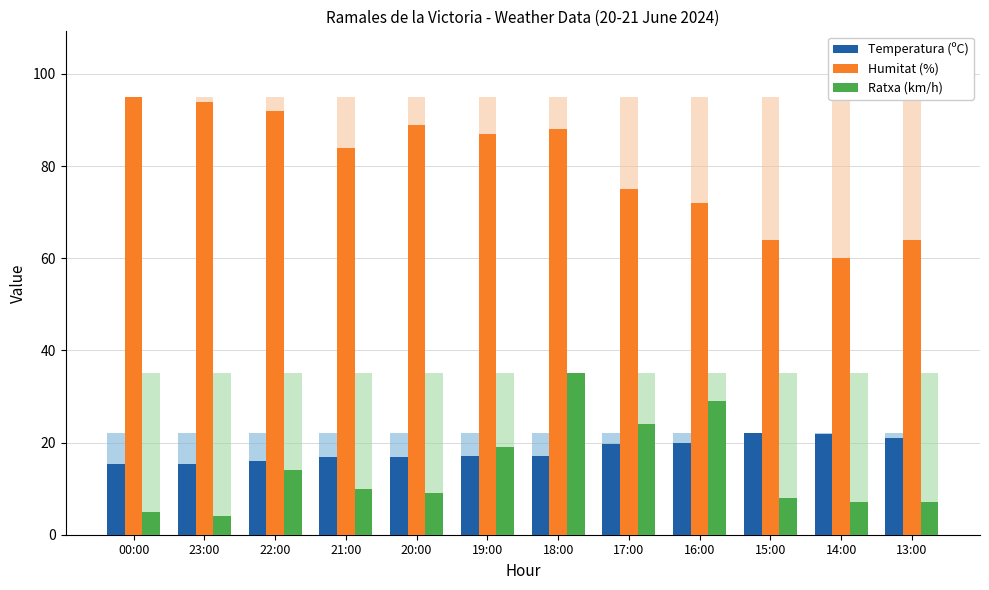

List the series in order of their peak value, lowest first.

Temperatura (ºC), Ratxa (km/h), Humitat (%)